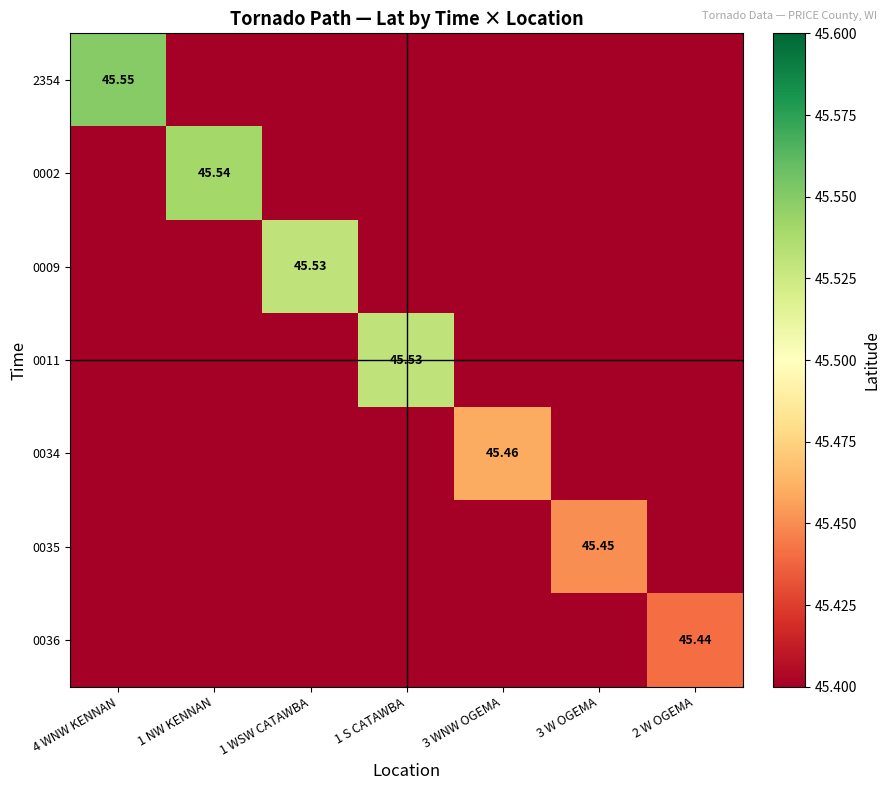

At how many categories does at least one series exceed 45?

7